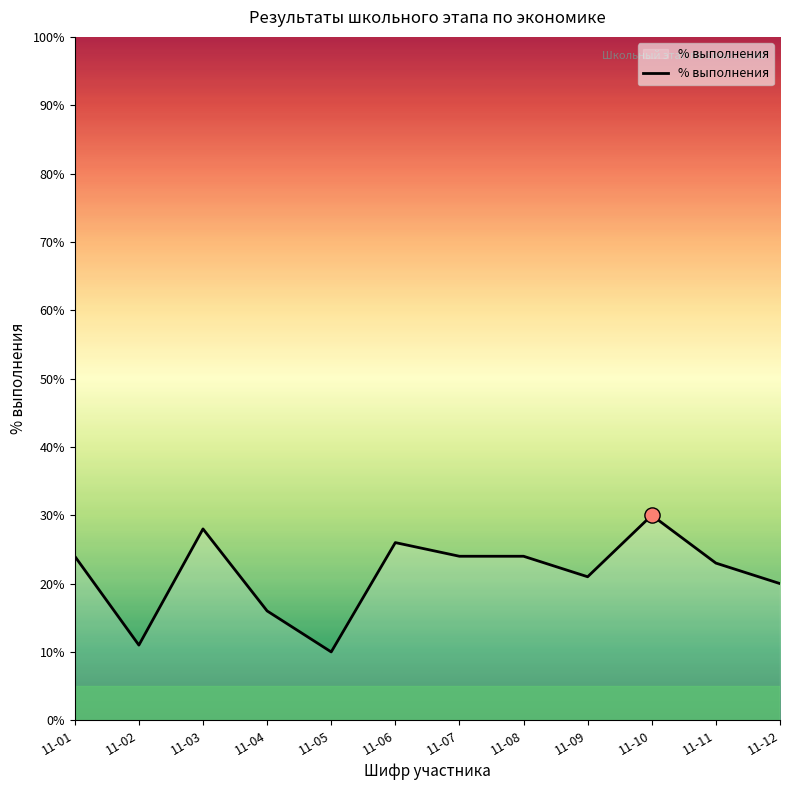

What is the ratio of the value at 11-11 to the value at 11-10?

0.8